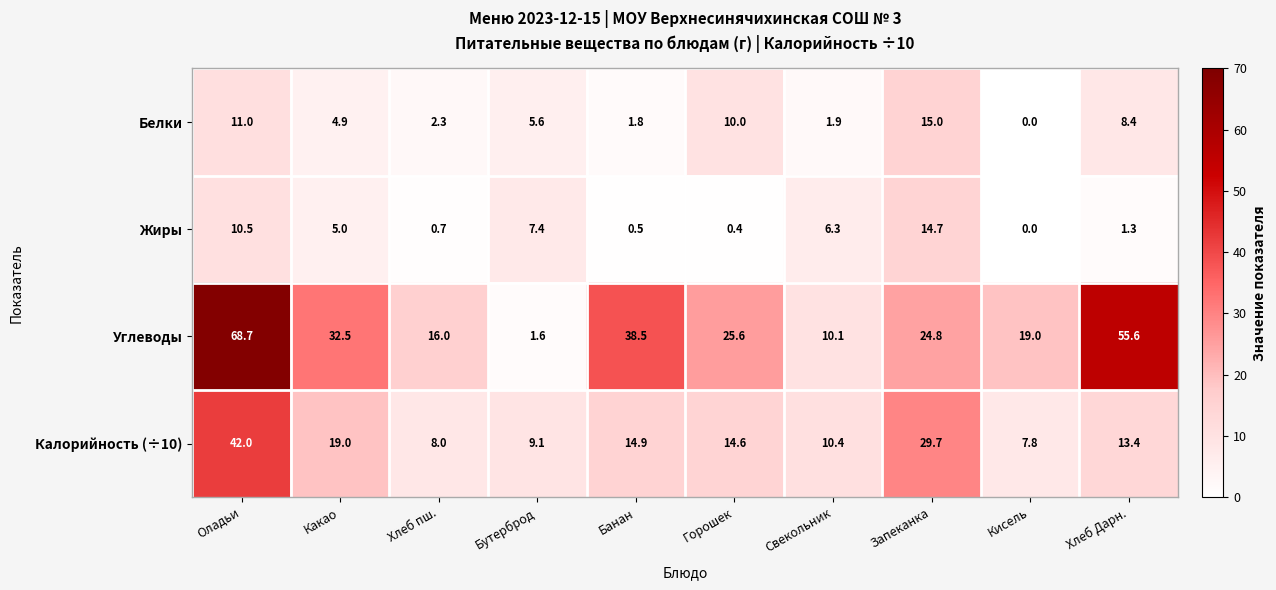

What is the total value across all series at Банан?

55.7